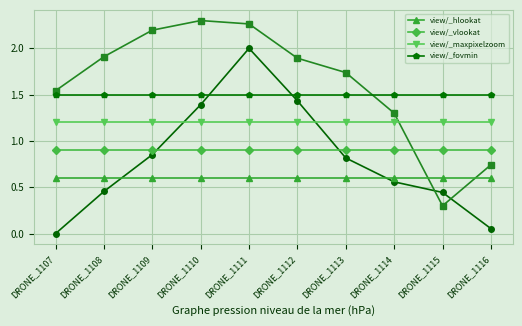

Rank the series by their maximum value, from lowest to highest.

view/_hlookat, view/_vlookat, view/_maxpixelzoom, view/_fovmin